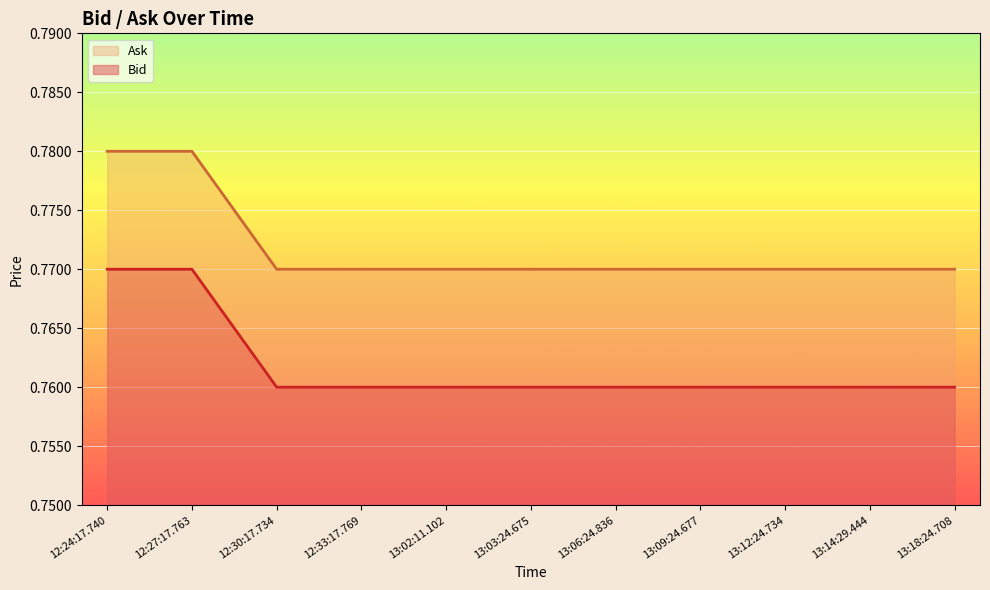

Which has a higher value, 13:09:24.677 or 12:24:17.740?

12:24:17.740